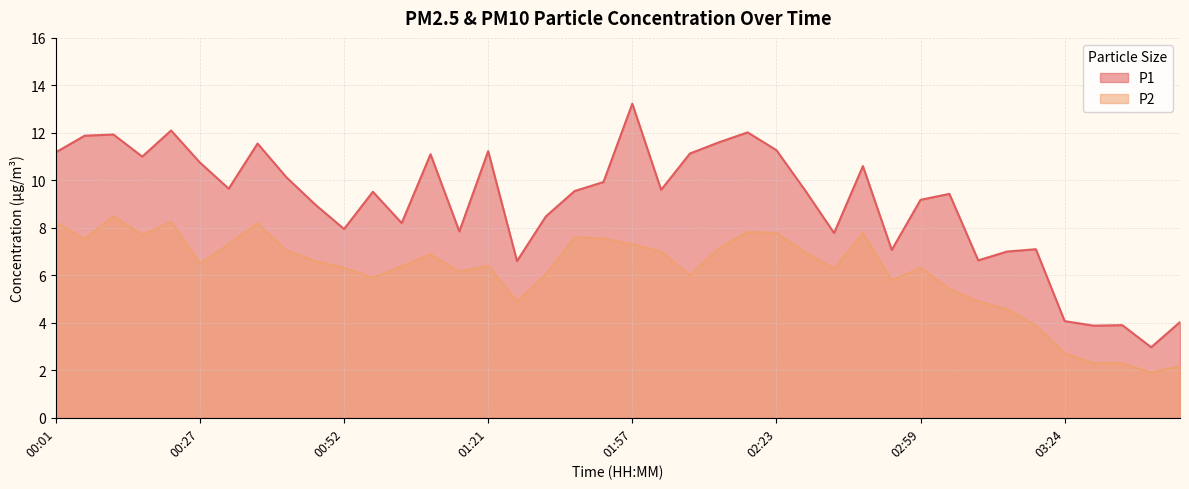

What is the total value across all series at 03:39?

4.9